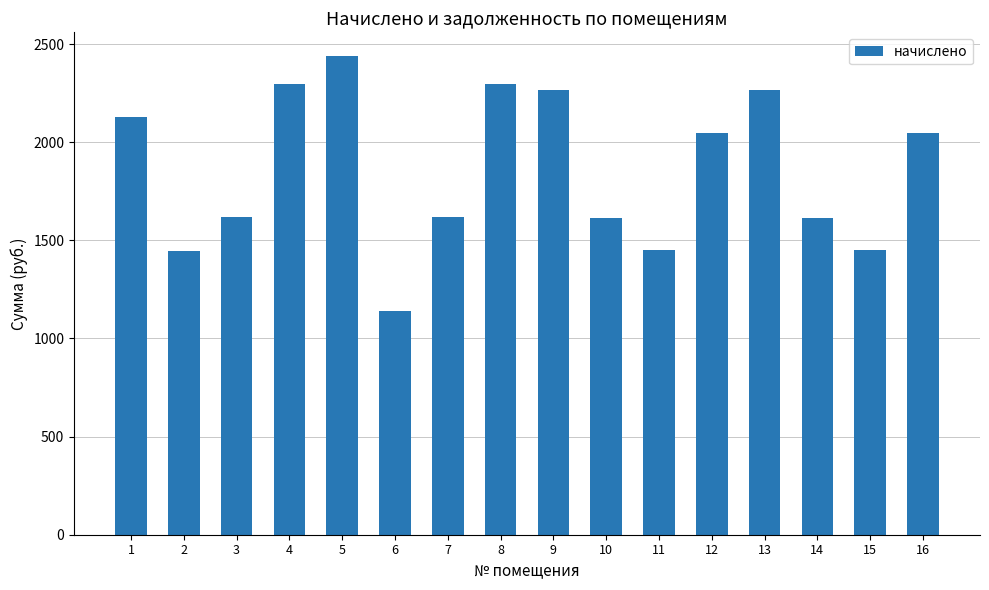

What is the minimum value shown in the chart?

1140.1